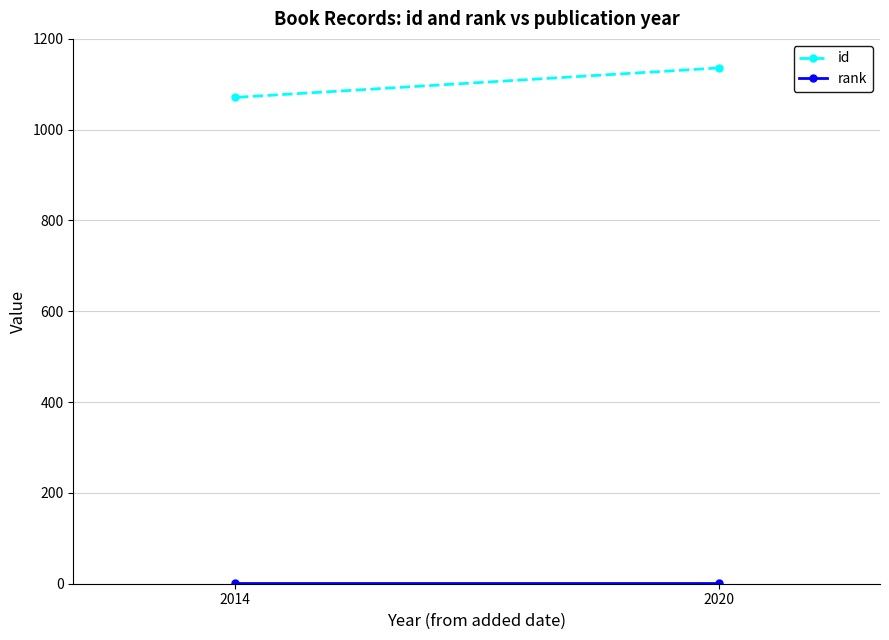

The value of id at 2020 is 1136. True or false?

True